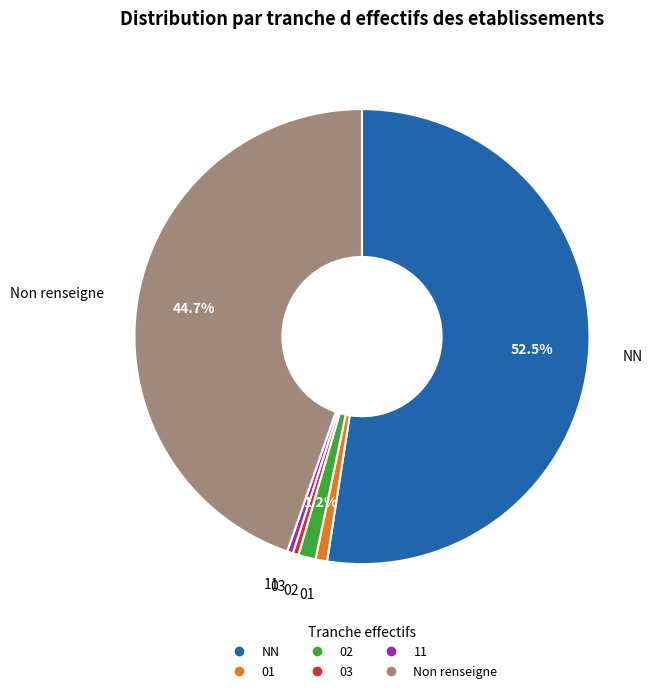

Is there any slice that represents more than half of the pie?

Yes